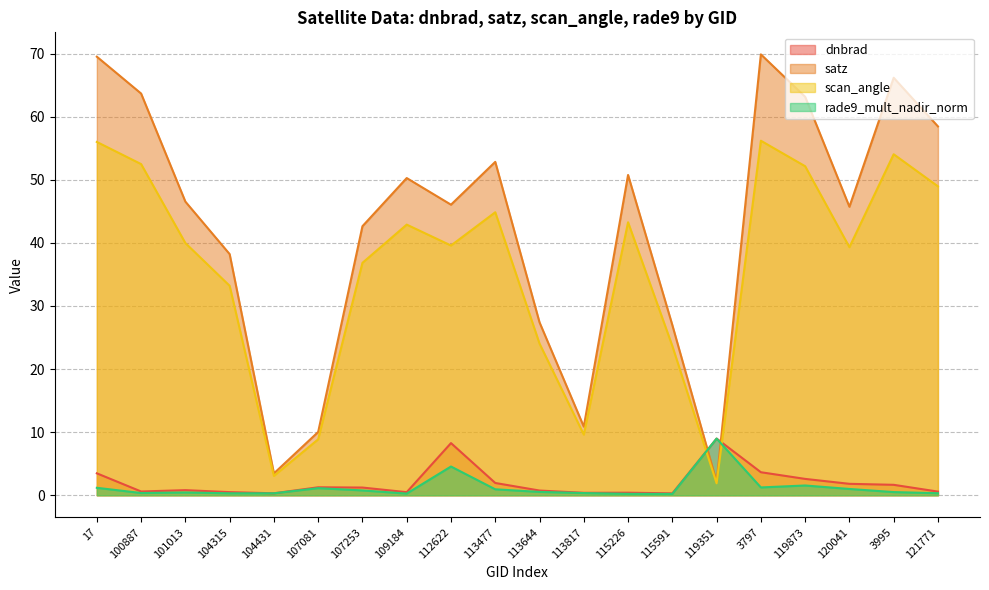

At which label does rade9_mult_nadir_norm reach its minimum?

115591